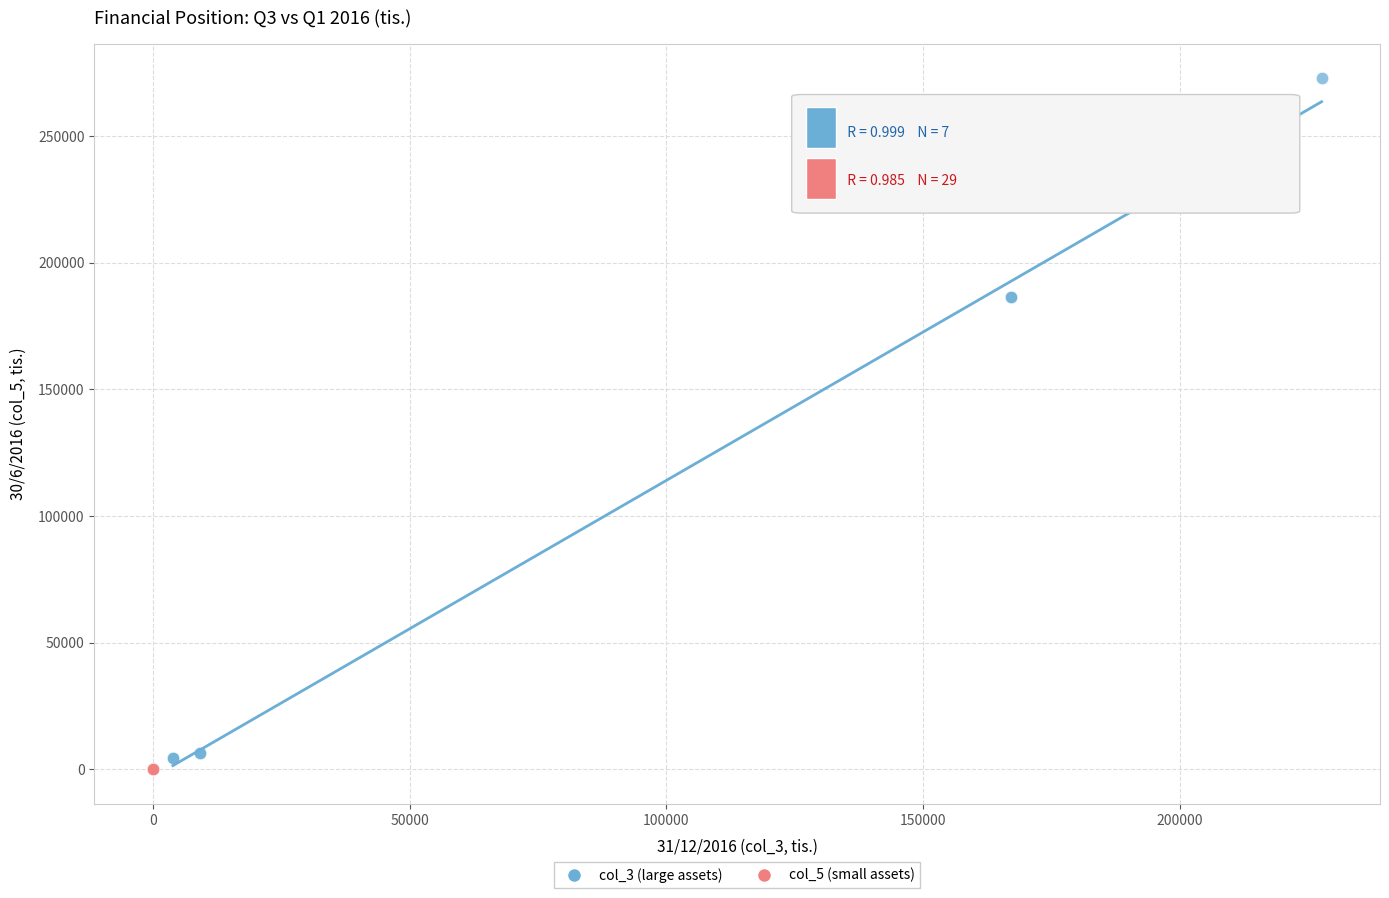

What are all the series names shown in the legend?

col_3 (large assets), col_5 (small assets)